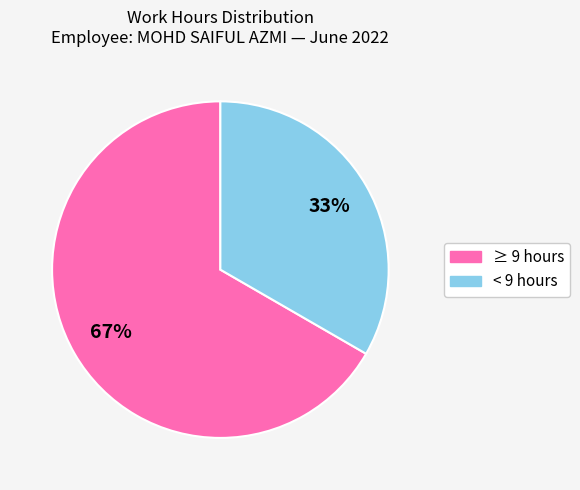

How many slices are in this pie chart?

2